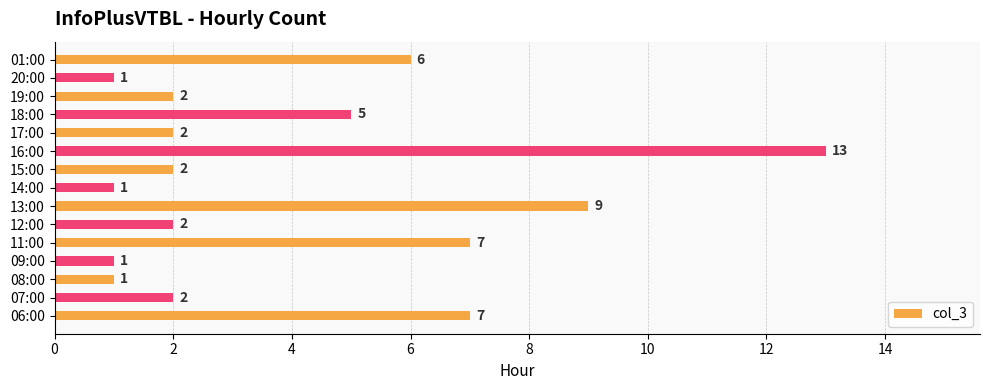

Read the value at 11:00.

7